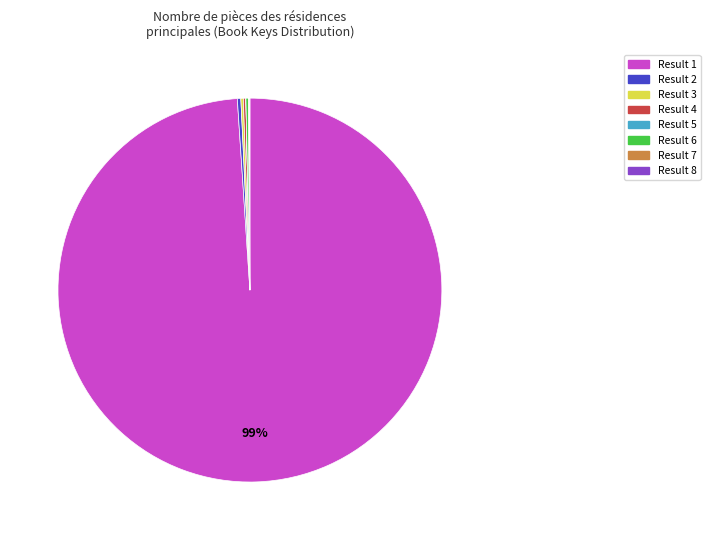

True or false: Result 1 accounts for 99% of the total.

True